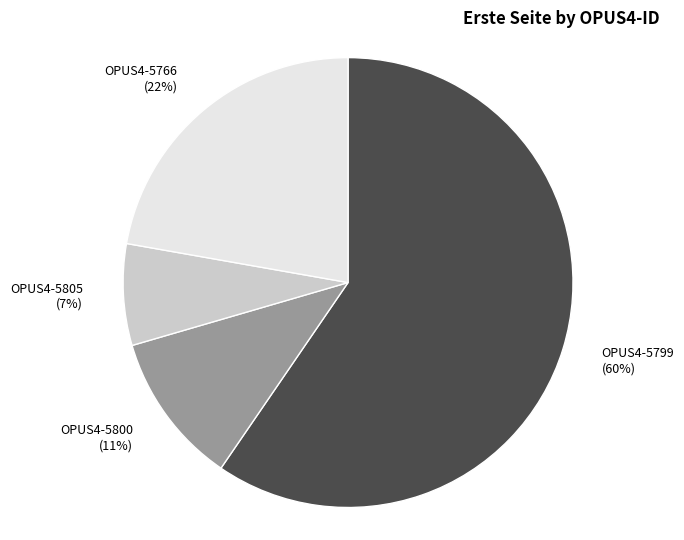

To the nearest percent, what portion does OPUS4-5799 represent?

60%